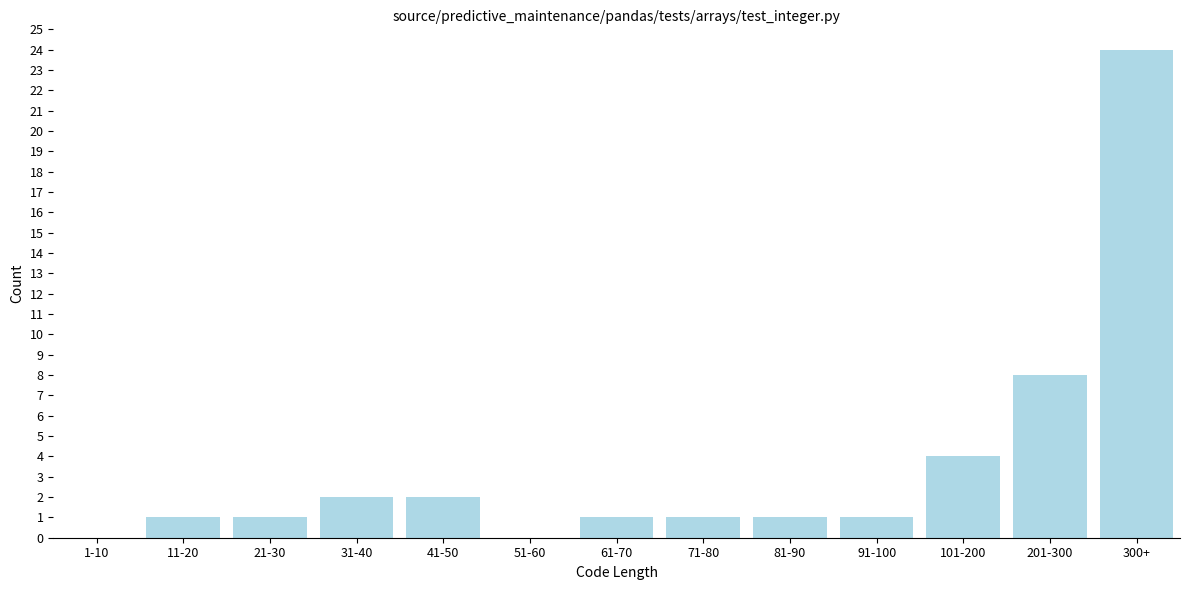

Reading left to right, extract all data points from this chart.

1-10=0	11-20=1	21-30=1	31-40=2	41-50=2	51-60=0	61-70=1	71-80=1	81-90=1	91-100=1	101-200=4	201-300=8	300+=24